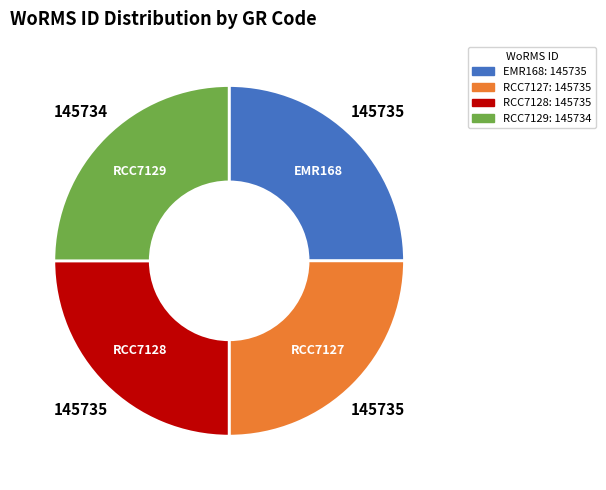

The EMR168 slice represents 25% of the pie. True or false?

True